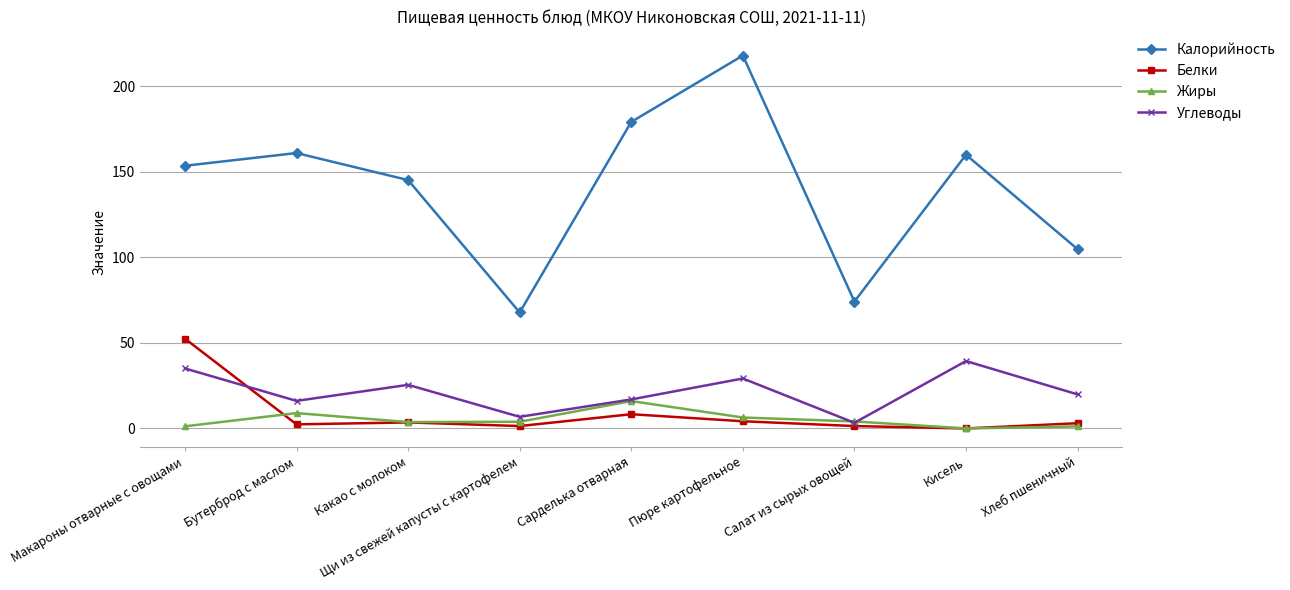

Between Макароны отварные с овощами and Кисель, which series saw the biggest shift?

Белки